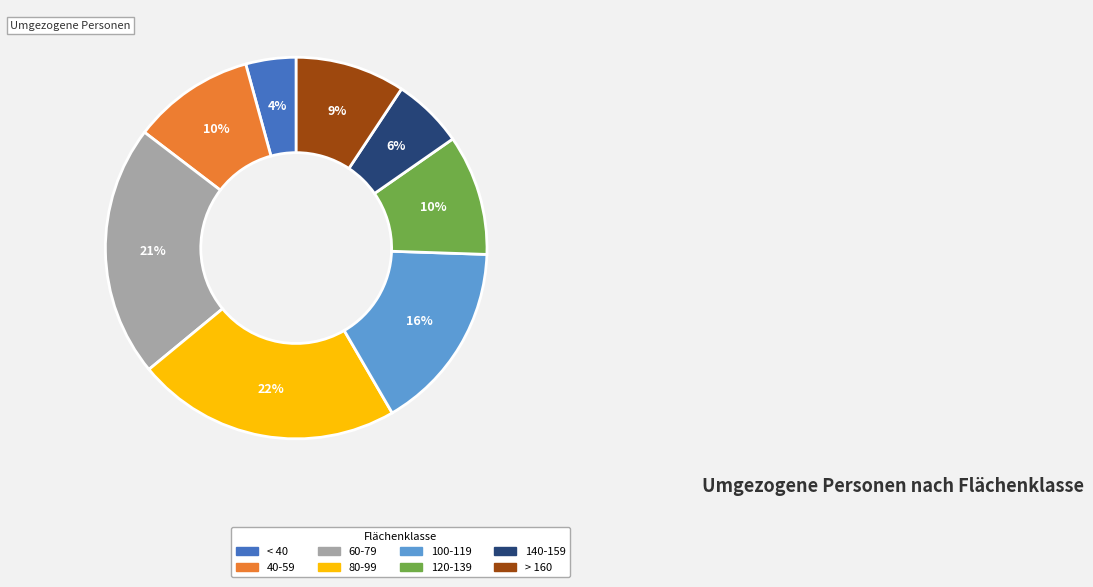

Which category has the biggest portion of the pie?

80-99